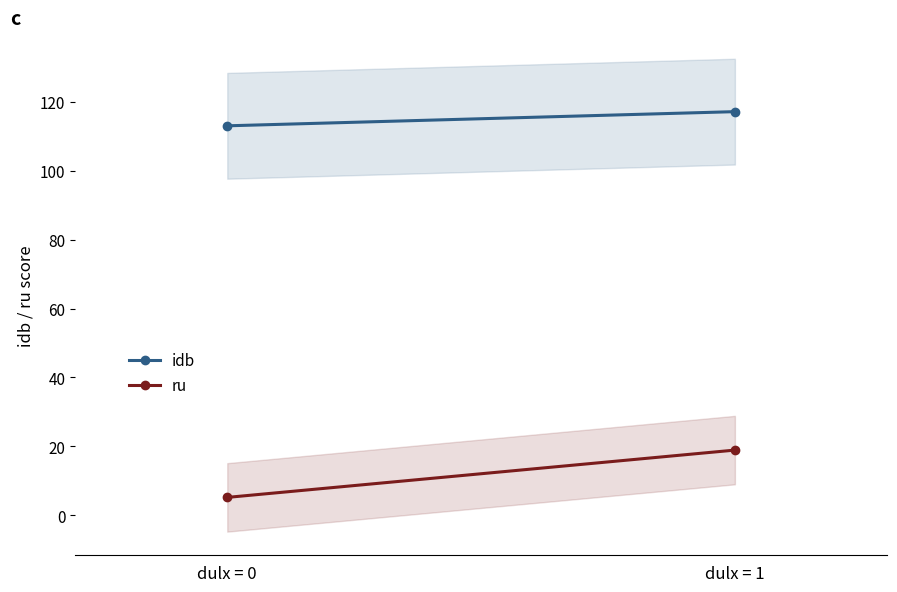

How many lines are shown in the chart?

2